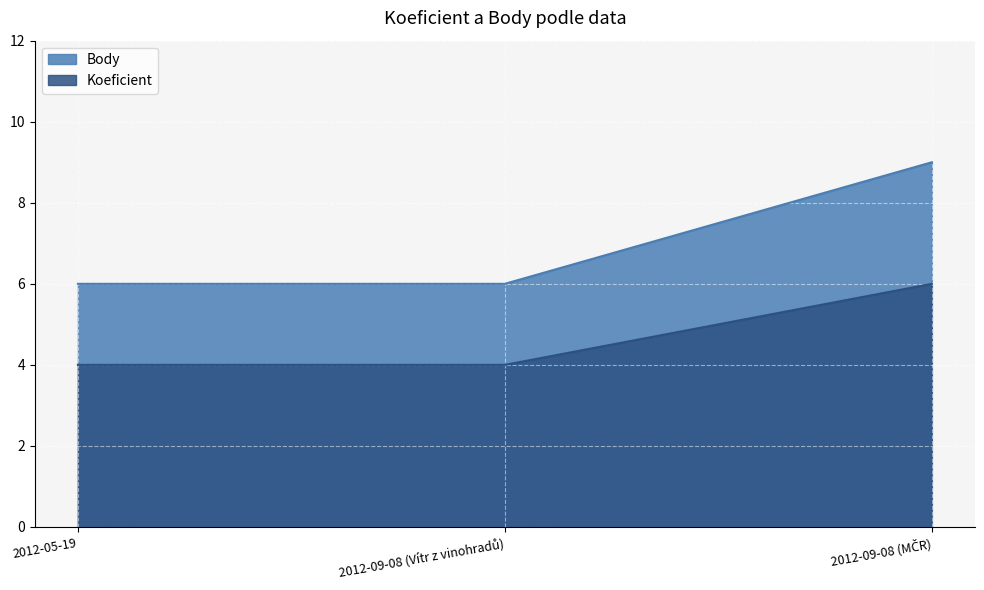

What is the average value of the Body series?

5